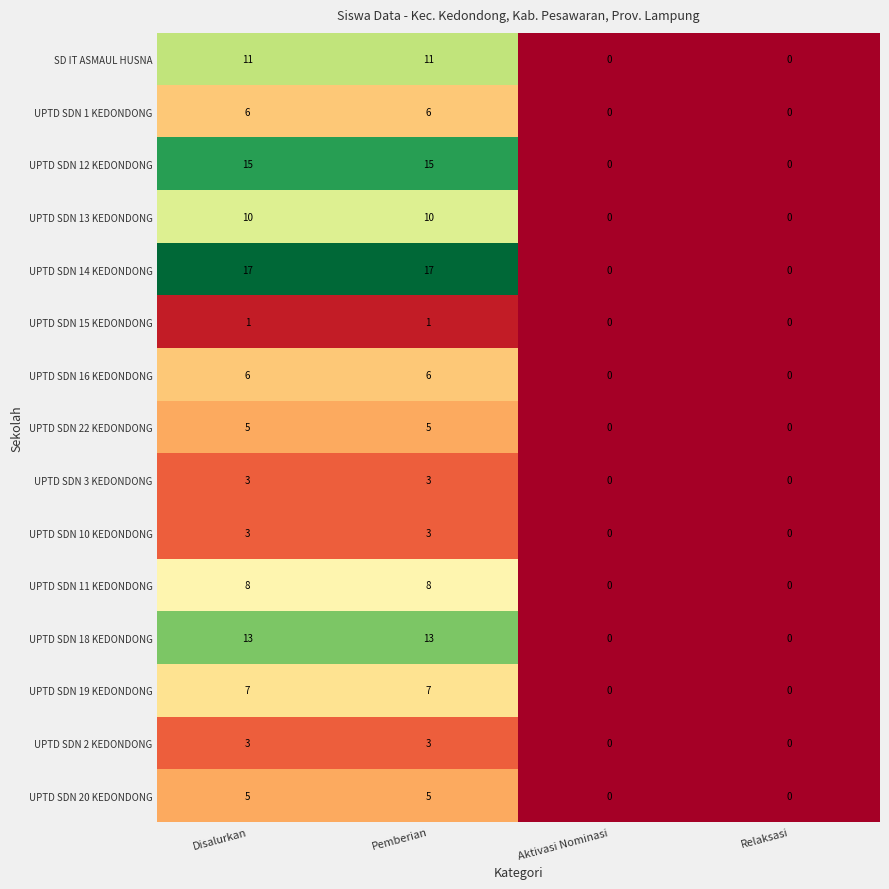

What is the total value across all series at Disalurkan?

113